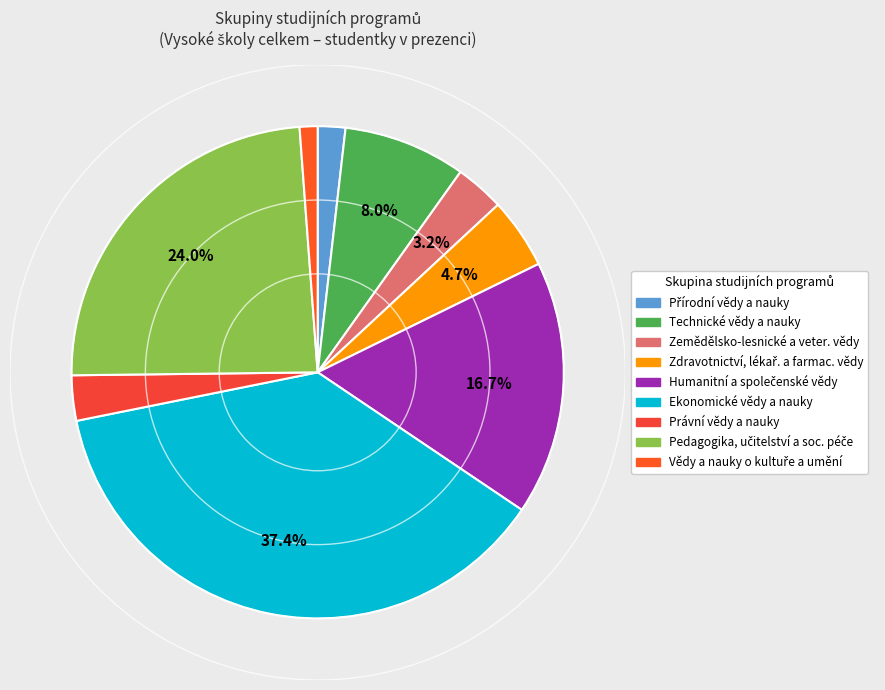

Does Vědy a nauky o kultuře a umění represent more than half of the total?

No